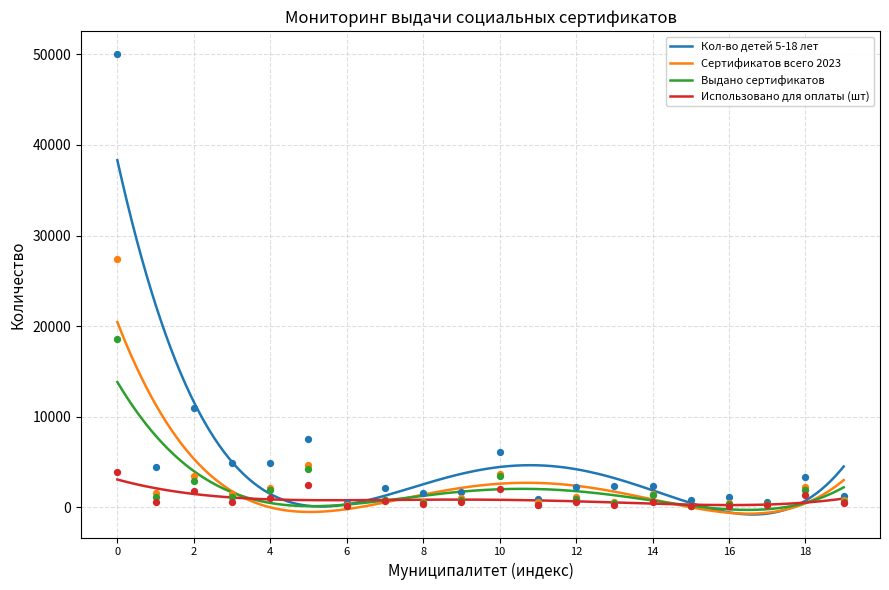

Which series has the largest Y range (max minus min)?

Кол-во детей 5-18 лет